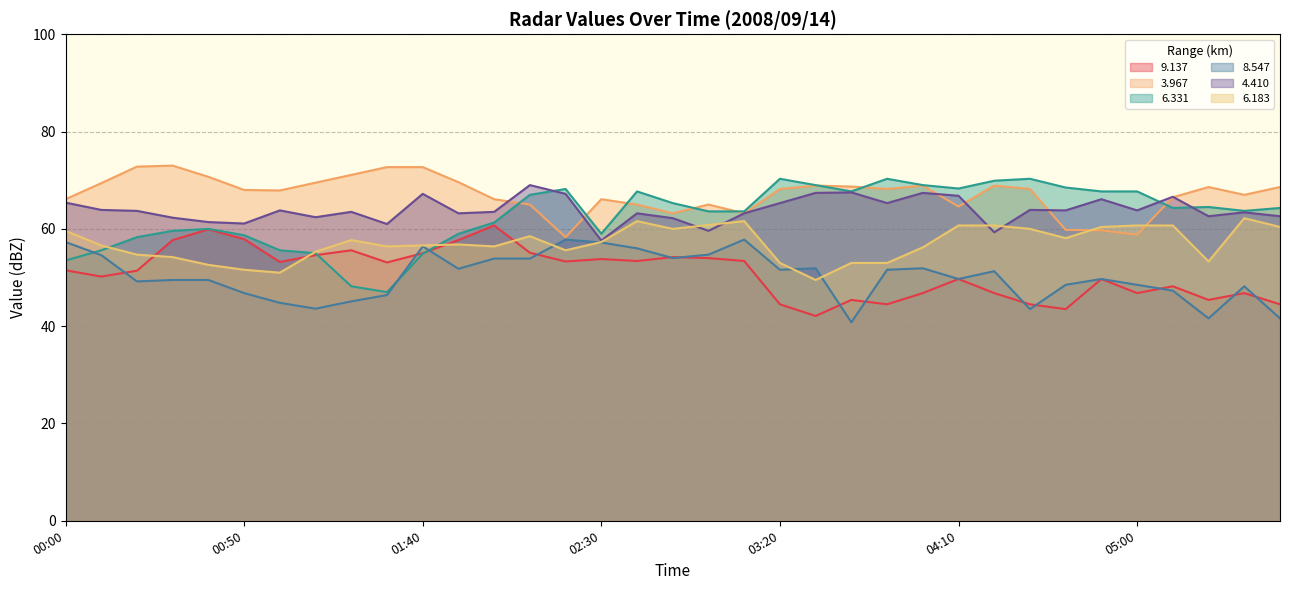

Reading left to right, transcribe all the data shown in this chart.

  9.137: 51.5	50.2	51.4	57.7	59.9	57.9	53.2	54.6	55.6	53.1	55.0	57.7	60.7	55.1	53.3	53.8	53.4	54.2	54.0	53.4	44.5	42.1	45.4	44.5	46.8	49.7	46.8	44.5	43.5	49.7	46.8	48.2	45.4	46.8	44.5
  3.967: 66.1	69.4	72.8	73.0	70.7	68.0	67.9	69.5	71.1	72.7	72.7	69.6	66.1	65.0	58.3	66.1	65.0	63.2	65.0	63.2	68.2	68.9	68.7	68.2	68.9	64.6	68.9	68.2	59.8	59.7	58.8	66.5	68.6	67.0	68.6
  6.331: 53.5	55.6	58.3	59.6	60.0	58.7	55.6	55.0	48.2	47.0	54.9	59.0	61.3	67.0	68.2	59.0	67.7	65.3	63.6	63.6	70.3	69.0	67.7	70.3	69.0	68.3	69.9	70.3	68.5	67.7	67.7	64.3	64.5	63.7	64.3
  8.547: 57.3	54.6	49.2	49.5	49.5	46.8	44.8	43.6	45.1	46.4	56.4	51.8	53.9	53.9	57.8	57.2	56.0	54.0	54.7	57.8	51.6	51.9	40.8	51.6	51.9	49.7	51.3	43.5	48.5	49.7	48.5	47.3	41.6	48.2	41.6
  4.410: 65.4	63.9	63.7	62.3	61.4	61.1	63.8	62.4	63.5	61.0	67.2	63.2	63.5	69.0	67.2	57.6	63.2	62.2	59.6	63.2	65.3	67.4	67.5	65.3	67.4	66.8	59.3	63.9	63.8	66.1	63.8	66.6	62.6	63.4	62.6
  6.183: 59.6	56.6	54.7	54.2	52.6	51.6	51.0	55.3	57.7	56.4	56.6	56.8	56.4	58.5	55.6	57.3	61.6	60.0	60.8	61.6	53.0	49.5	53.0	53.0	56.2	60.7	60.7	60.0	58.1	60.4	60.7	60.7	53.3	62.2	60.4